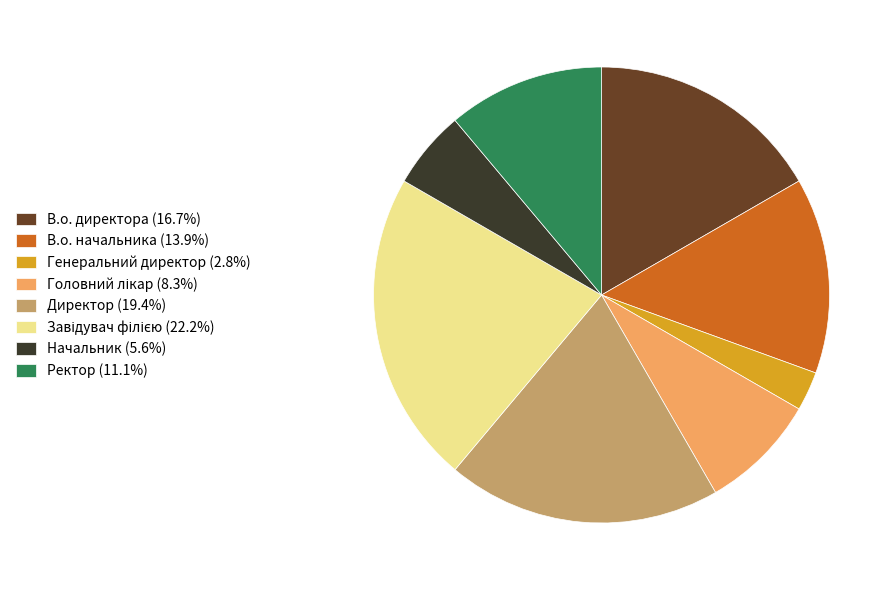

Does В.о. начальника represent more than half of the total?

No